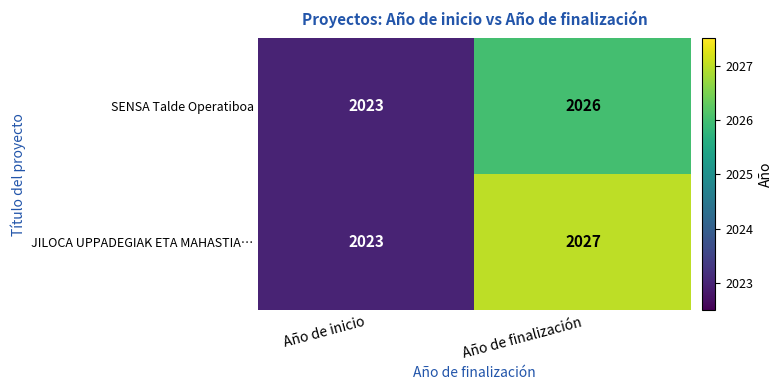

What is the spread (max minus min) of values at Año de finalización?

1